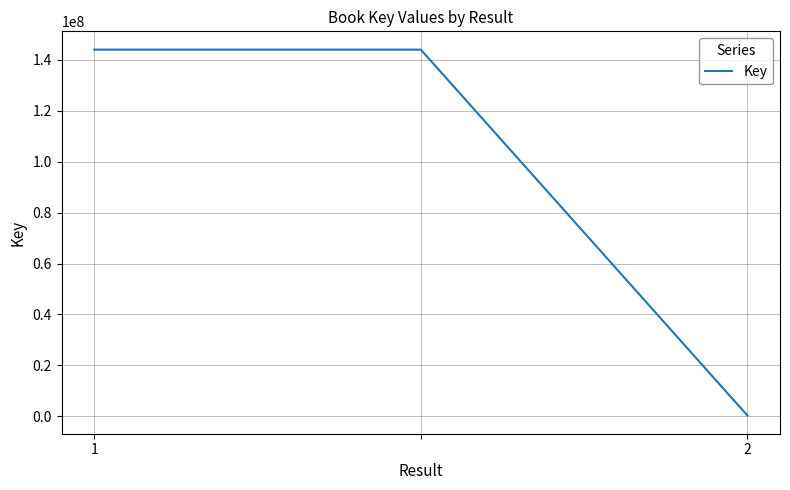

Does the chart have visible grid lines?

Yes